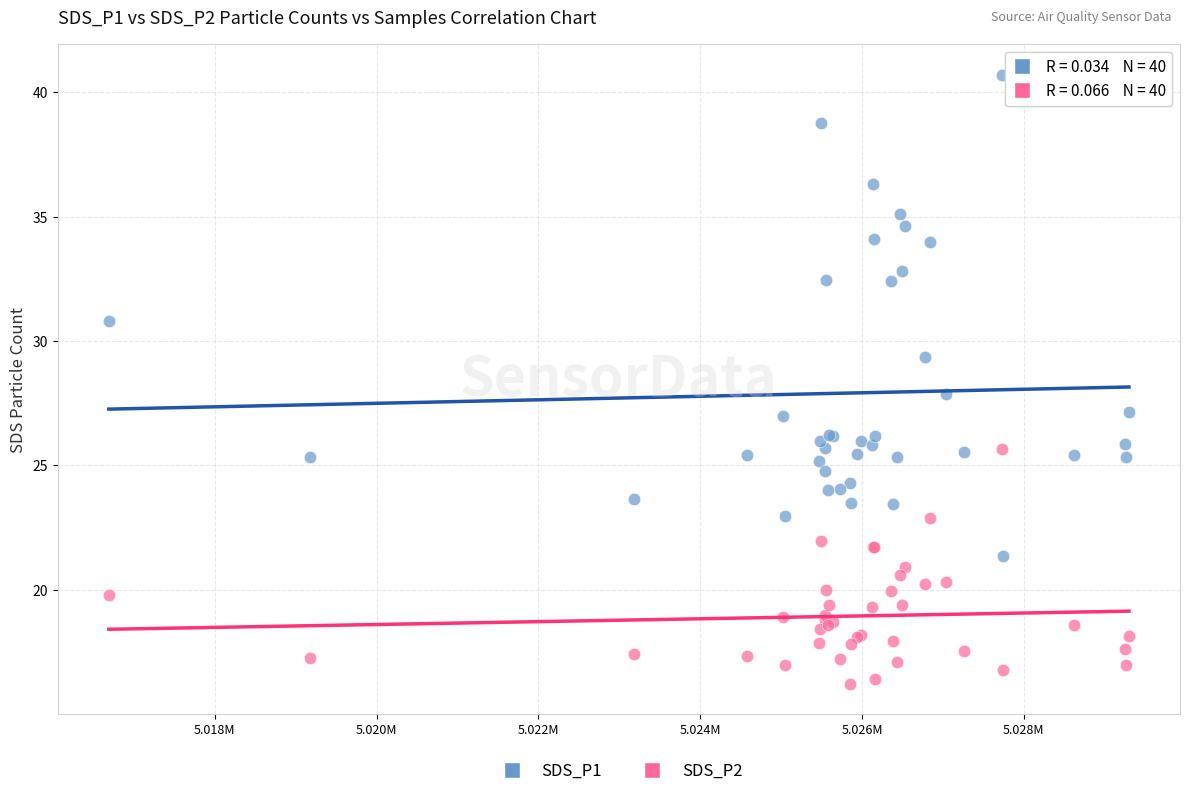

Which series reaches the maximum Y coordinate?

SDS_P1